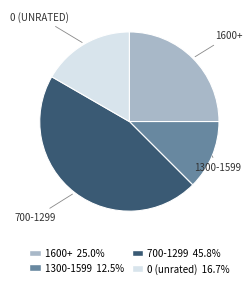

Count the number of slices in the pie.

4